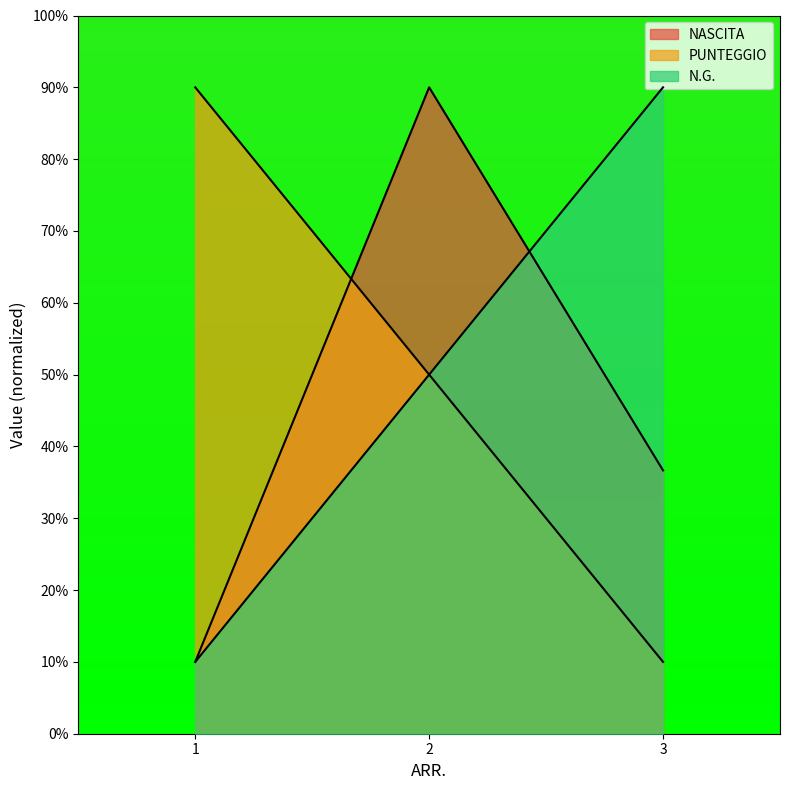

What is the average value of the PUNTEGGIO series?

50.0